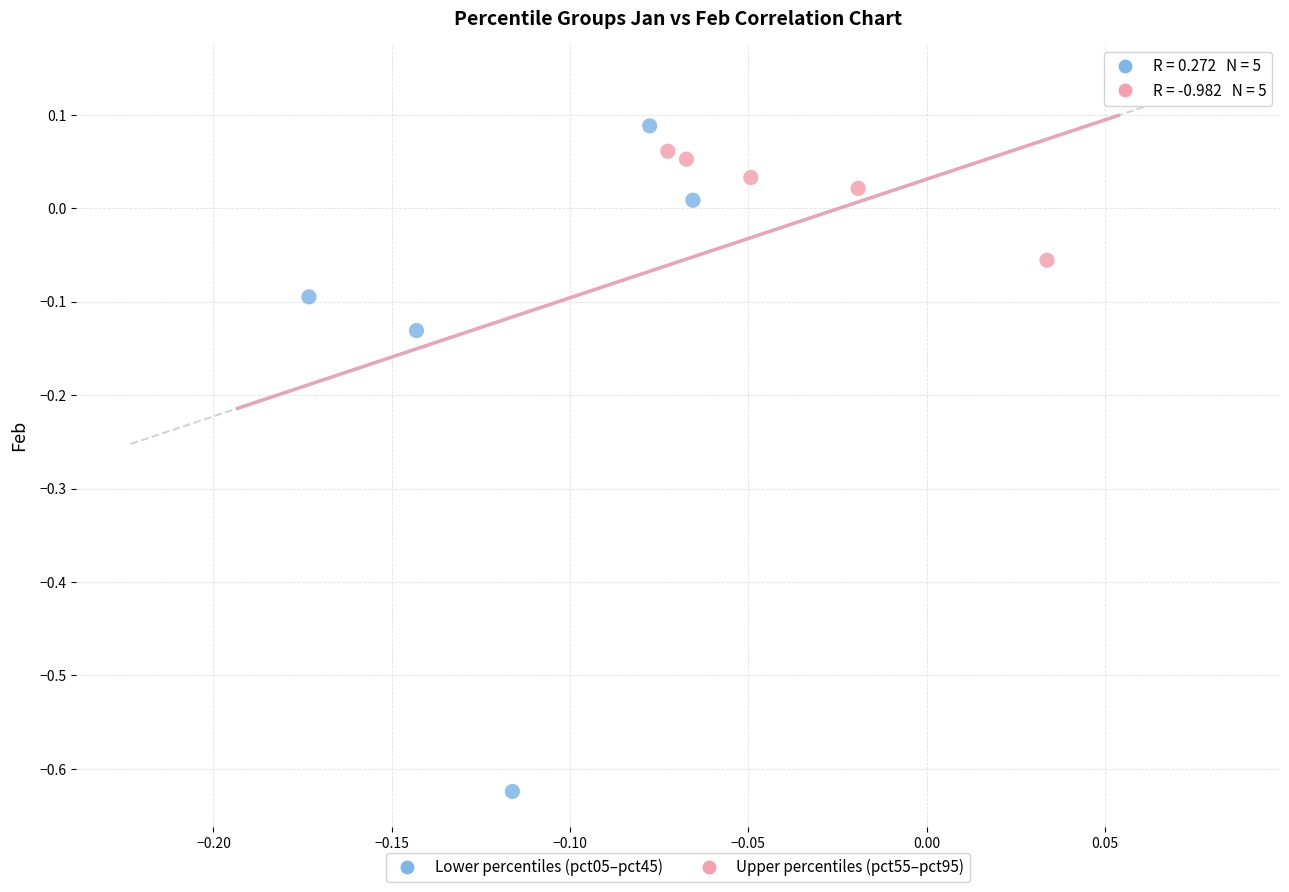

Which series reaches the minimum Y coordinate?

Lower percentiles (pct05–pct45)